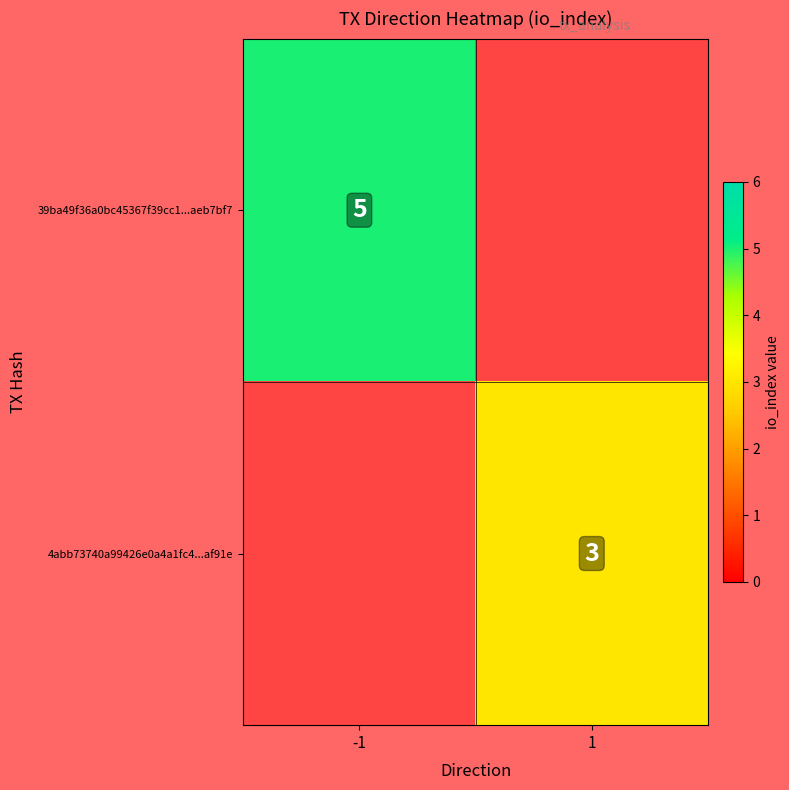

Is it true that 4abb73740a99426e0a4a1fc4...af91e equals 3 at 1?

True